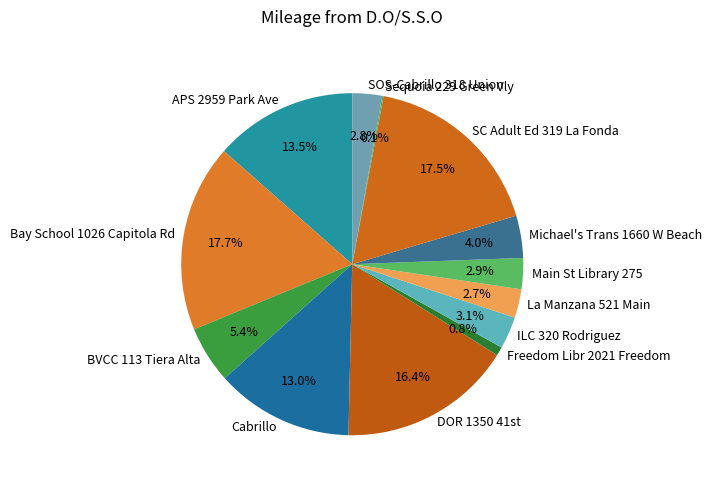

What percentage is the BVCC 113 Tiera Alta slice, to the nearest percent?

5%